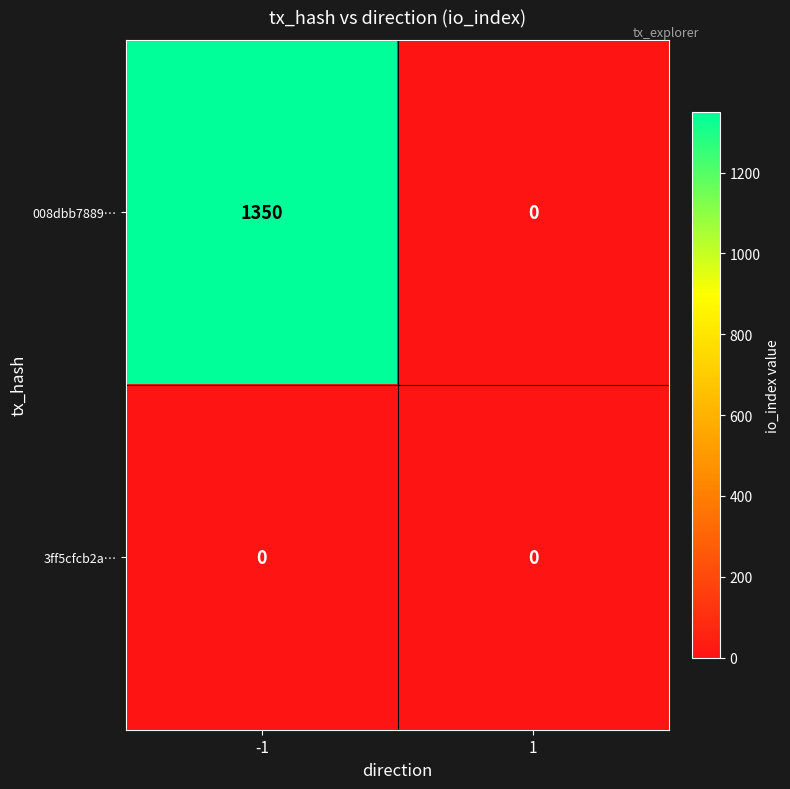

How many data points does each series have?

2